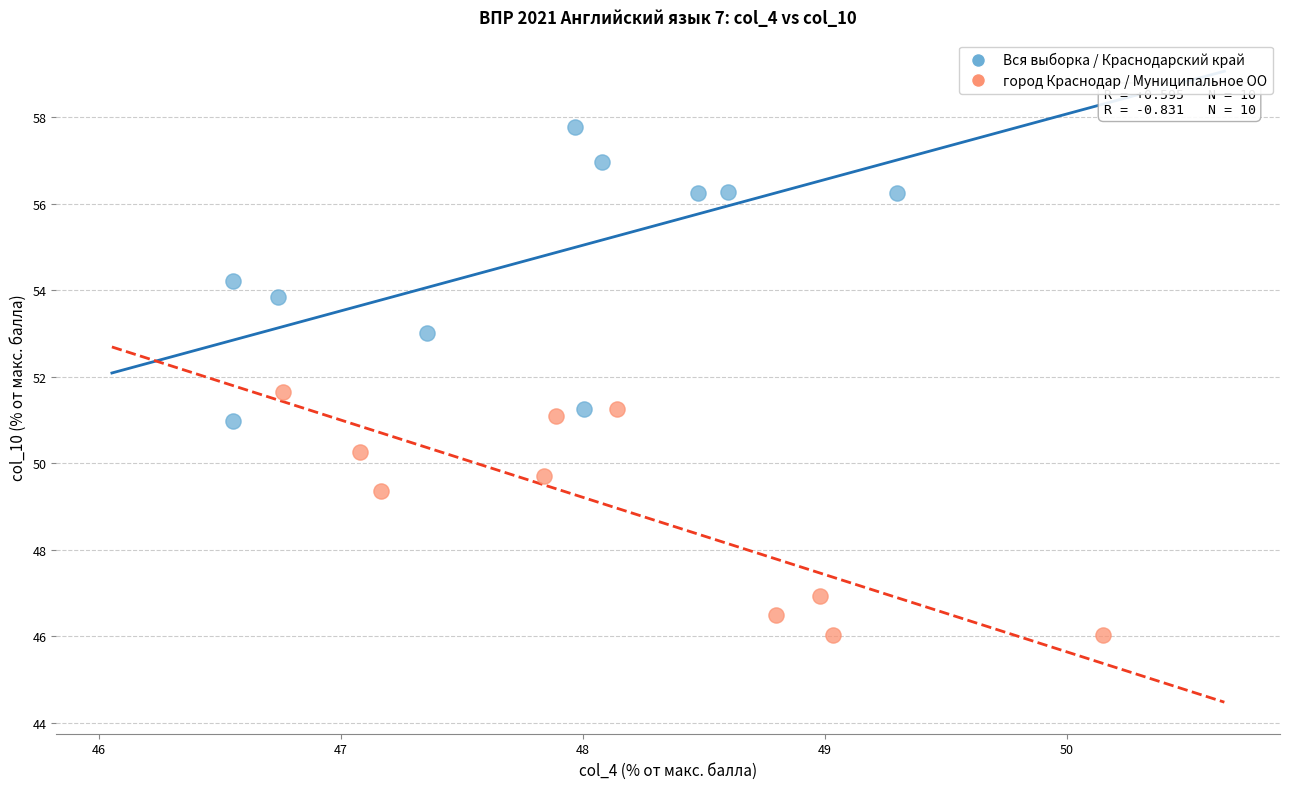

Which series contains the lowest Y value?

город Краснодар / Муниципальное ОО